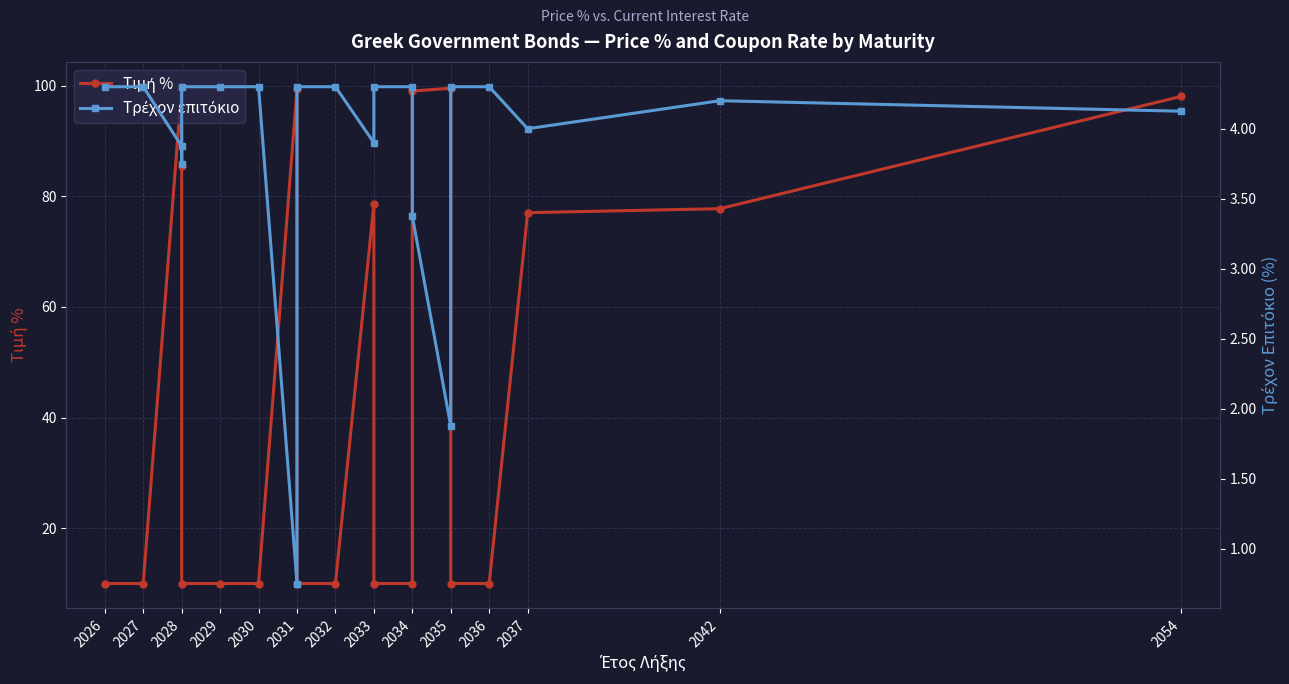

Count the number of categories in the chart.

20